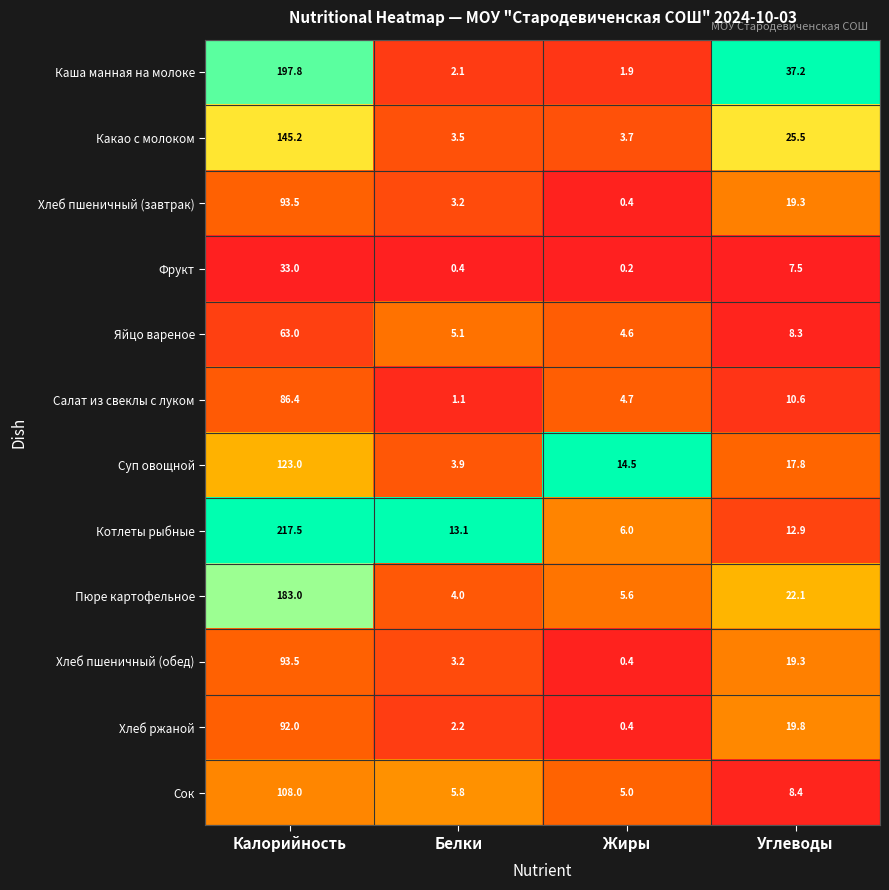

The Хлеб пшеничный (завтрак) series shows 6.5 at Углеводы. True or false?

False